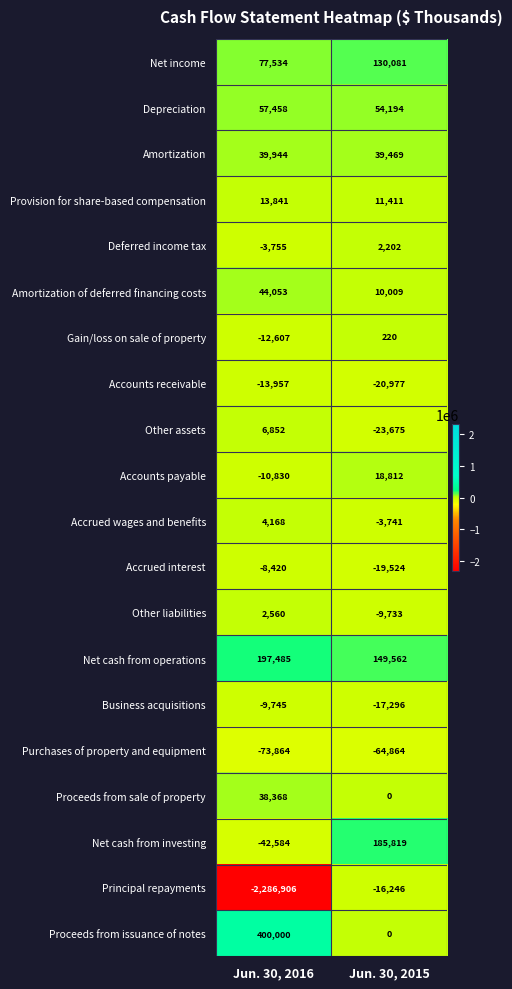

List the series in order of their peak value, highest first.

Proceeds from issuance of notes, Net cash from operations, Net cash from investing, Net income, Depreciation, Amortization of deferred financing costs, Amortization, Proceeds from sale of property, Accounts payable, Provision for share-based compensation, Other assets, Accrued wages and benefits, Other liabilities, Deferred income tax, Gain/loss on sale of property, Accrued interest, Business acquisitions, Accounts receivable, Principal repayments, Purchases of property and equipment